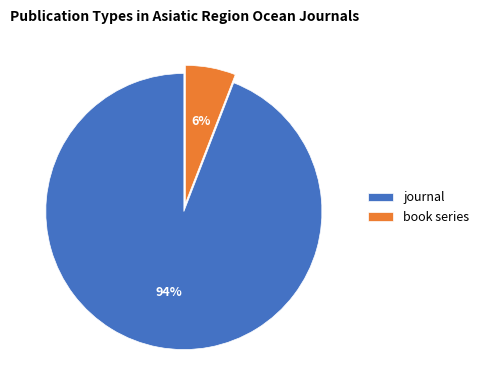

What percentage is the book series slice, to the nearest percent?

6%